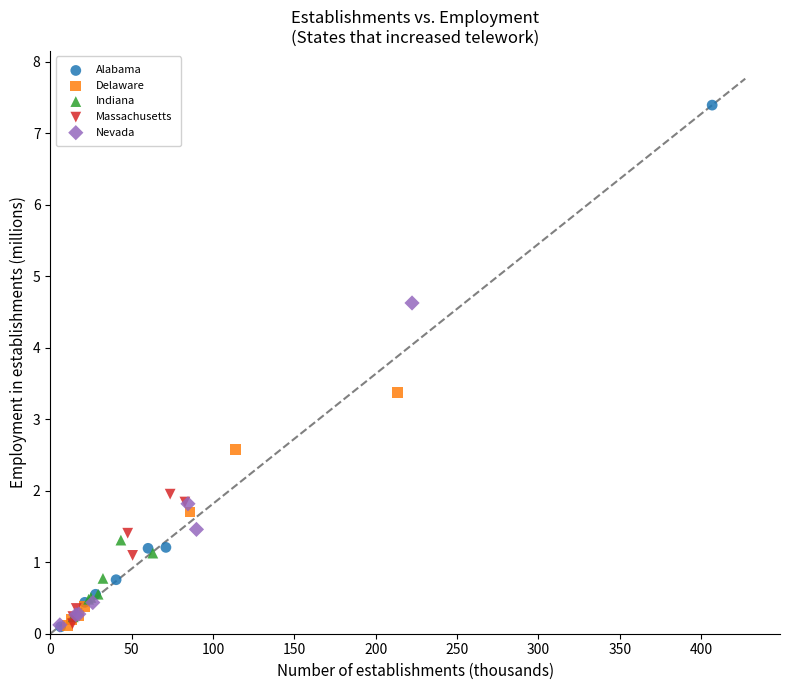

Which series contains the highest Y value?

Alabama